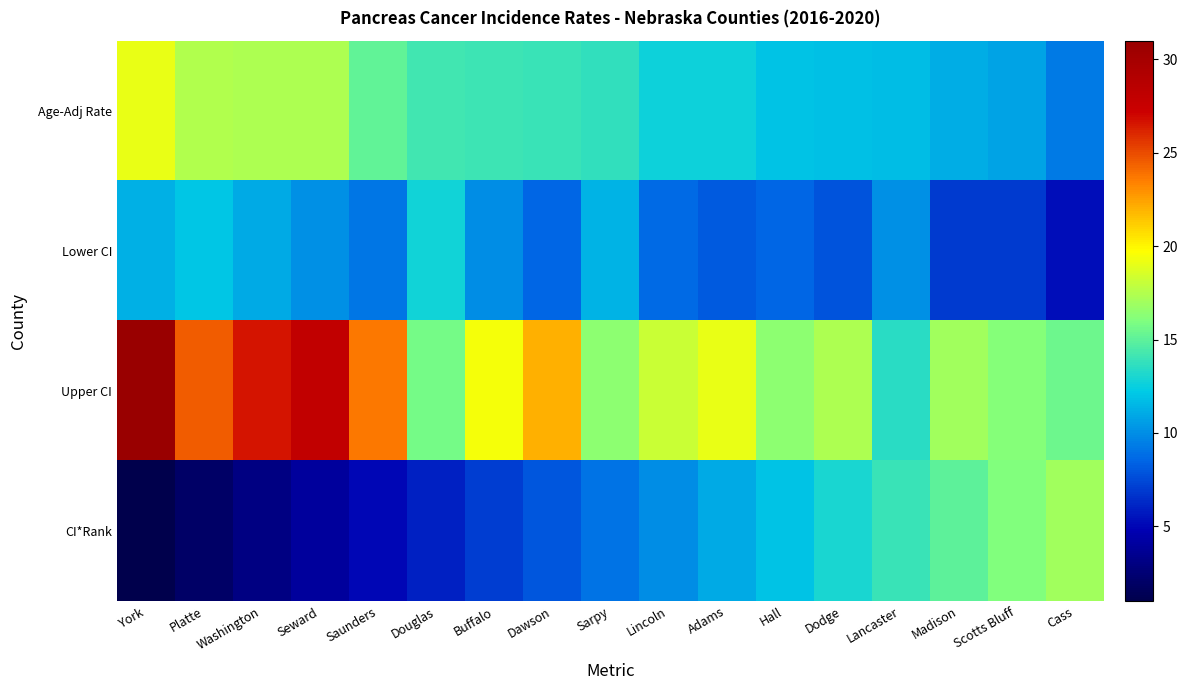

Which series has the largest total across all categories?

Upper CI